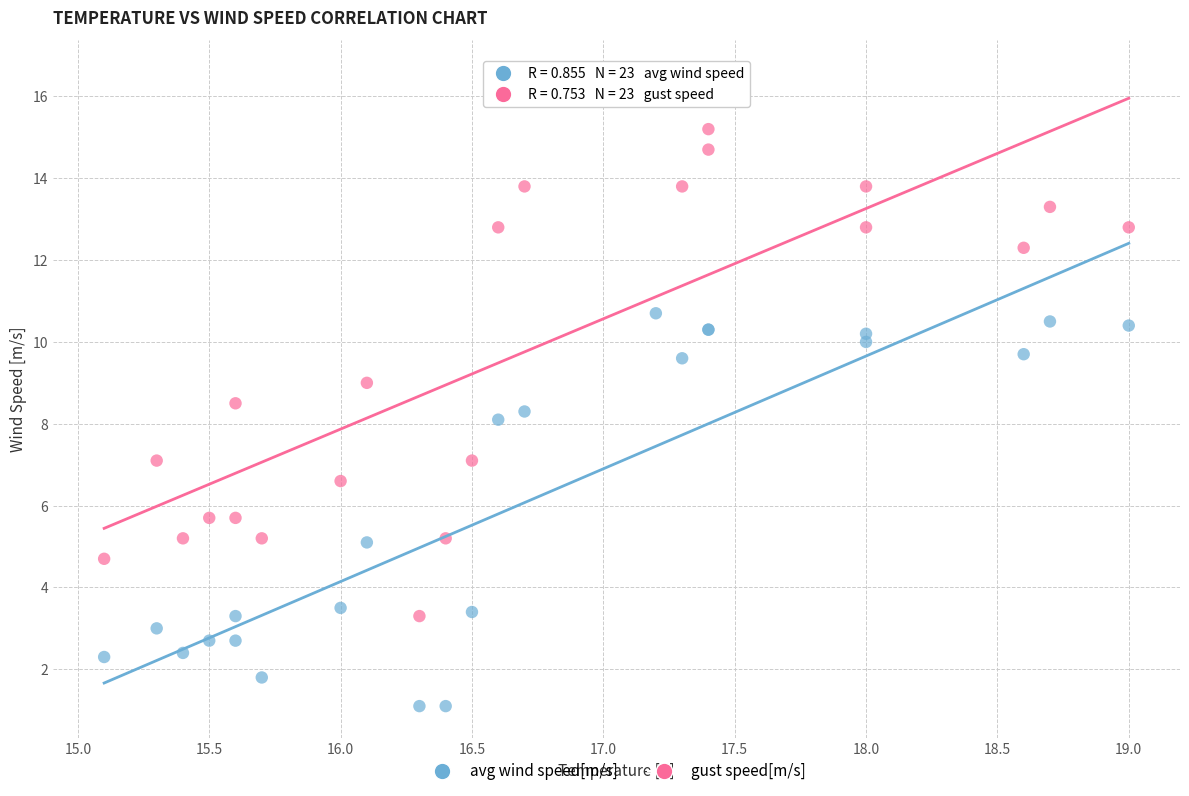

Which series contains the highest Y value?

gust speed[m/s]